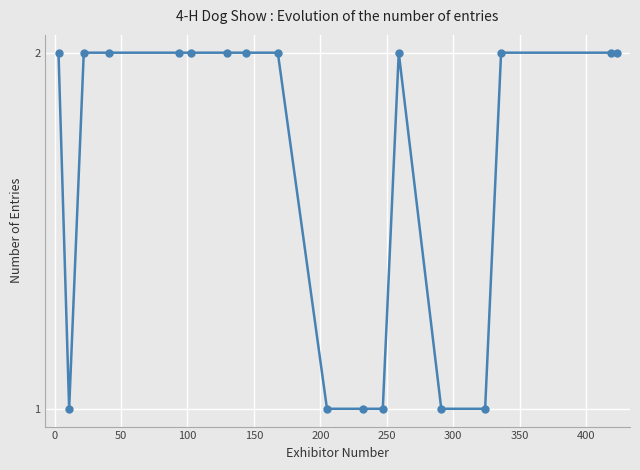

What is the value of the 3rd point from the left?

2